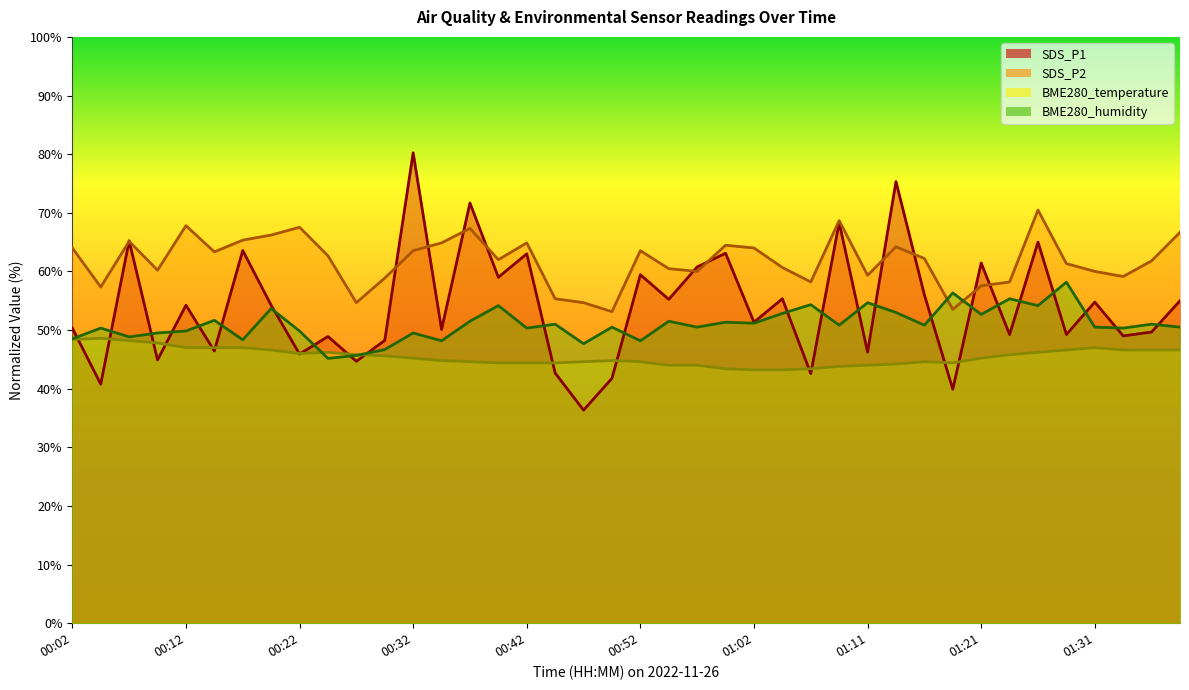

Between 00:39 and 00:49, which series saw the biggest shift?

SDS_P1